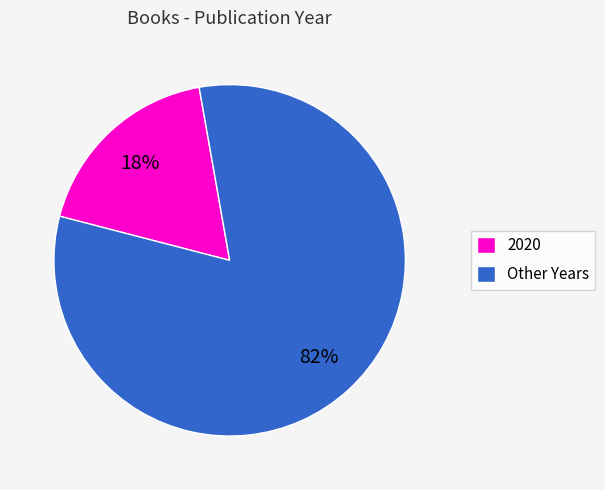

Does Other Years account for over 50% of the chart?

Yes